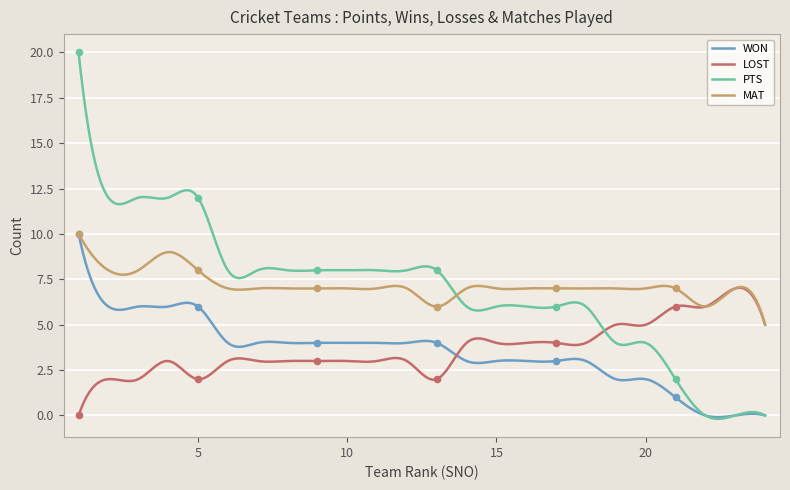

What is the maximum value shown in the chart?

20.0